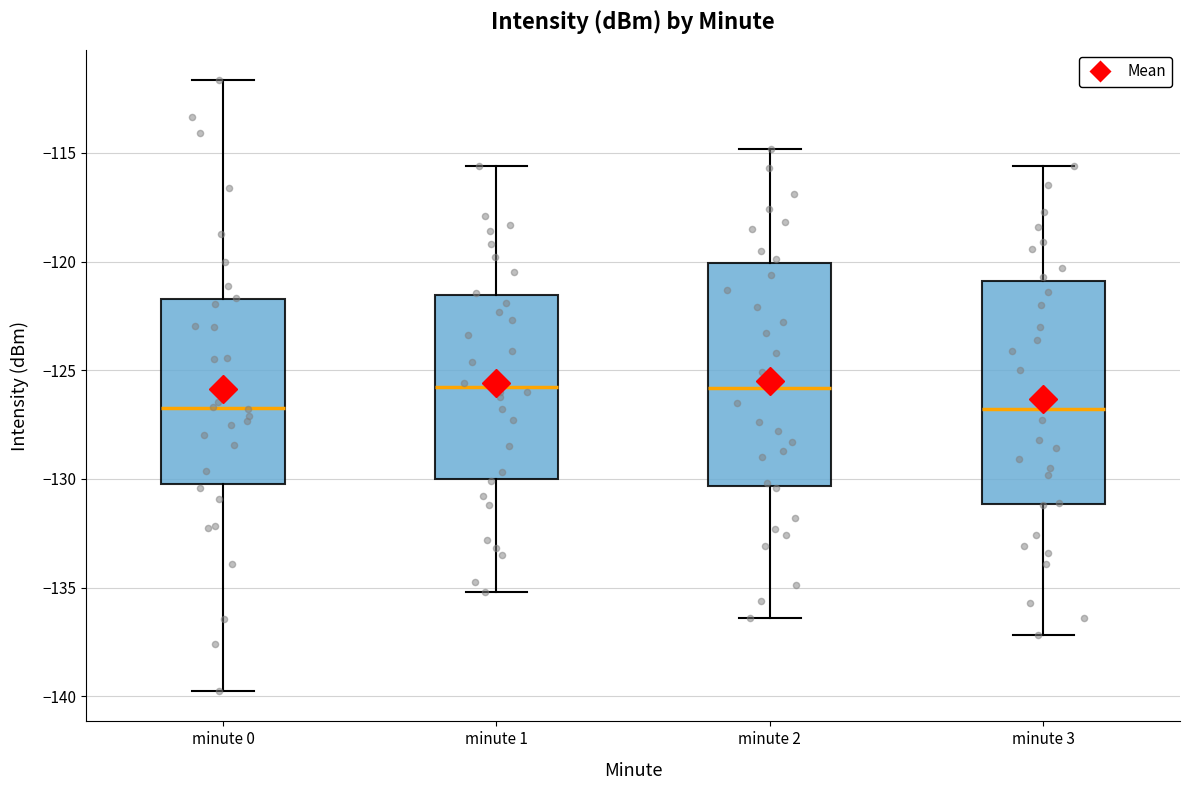

Reading left to right, read every box against the y-axis: the position of its median line, the range the box covers, and the ends of its whiskers. The values are not printed on the chart, so give them approximately, as read against the axis.

minute 0: median -126.5, box -130.0 to -121.5, whiskers -140.0 to -111.5
minute 1: median -126.0, box -130.0 to -121.5, whiskers -135.0 to -115.5
minute 2: median -126.0, box -130.5 to -120.0, whiskers -136.5 to -115.0
minute 3: median -127.0, box -131.0 to -121.0, whiskers -137.0 to -115.5